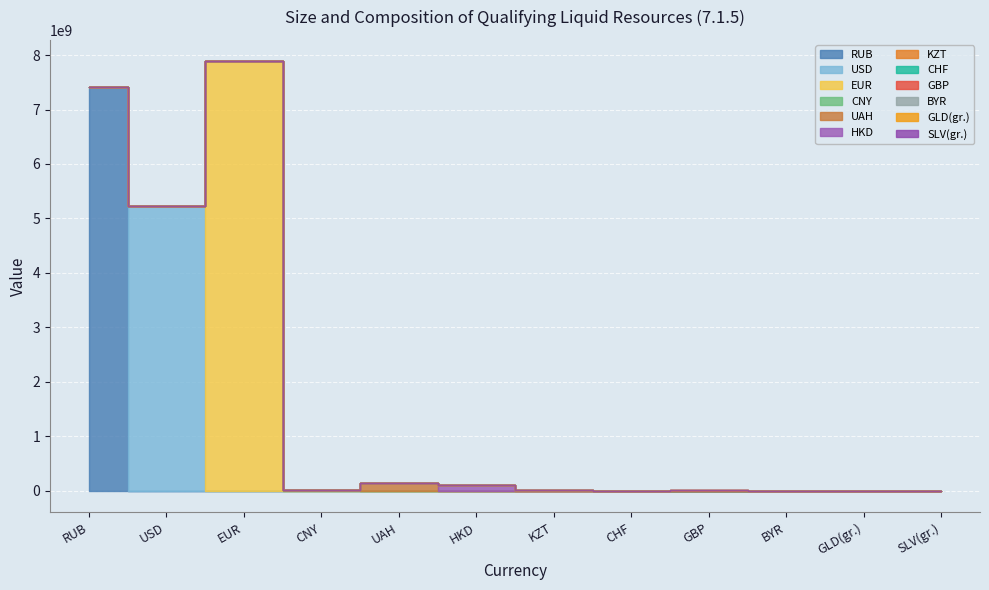

True or false: USD and UAH cross at least once.

False